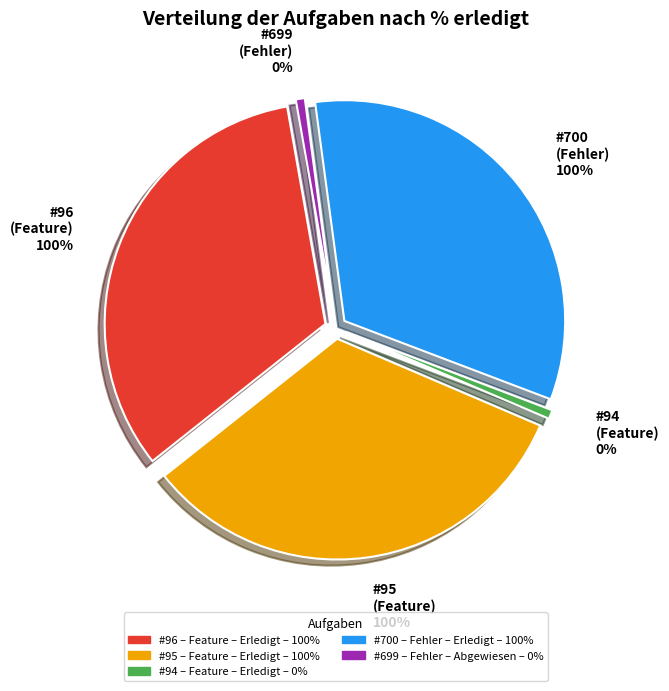

What is the total percentage of 96 and 700?

66.7%